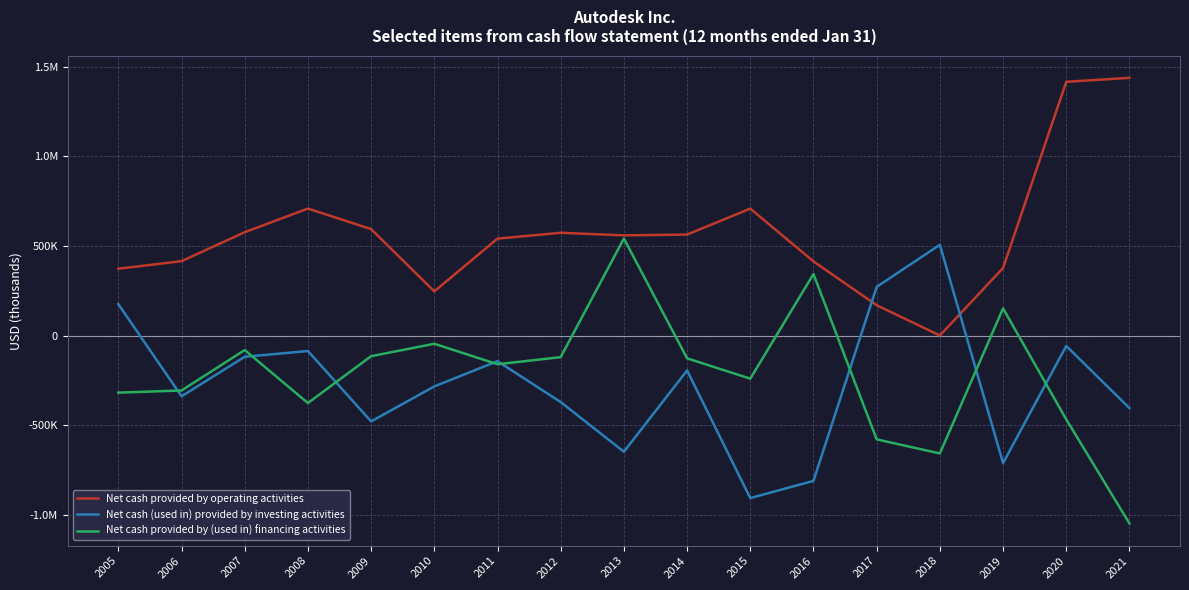

The value of Net cash provided by operating activities at 2012 is 1014807. True or false?

False